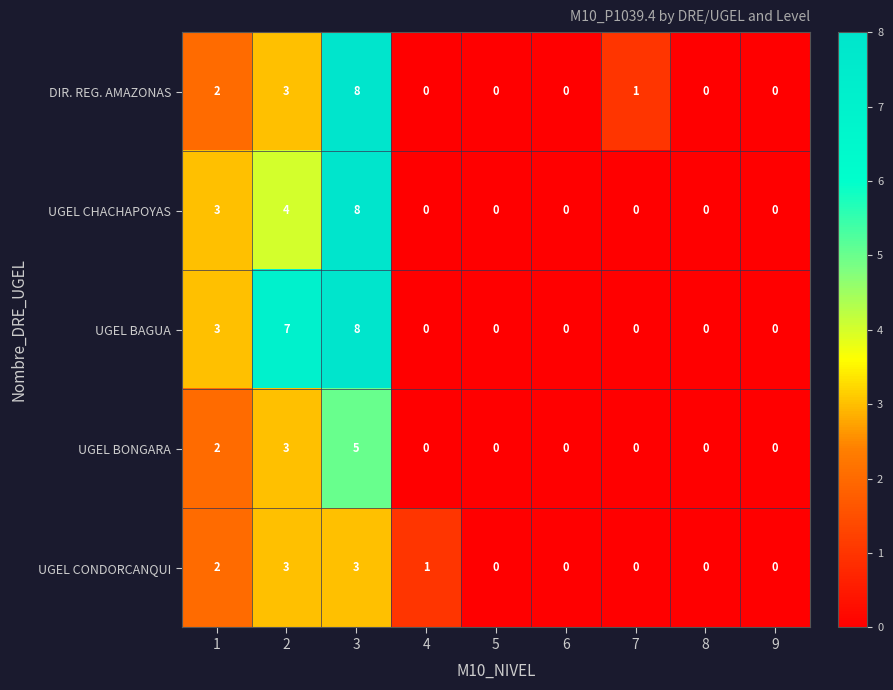

Which series changed the most between 2 and 5?

UGEL BAGUA